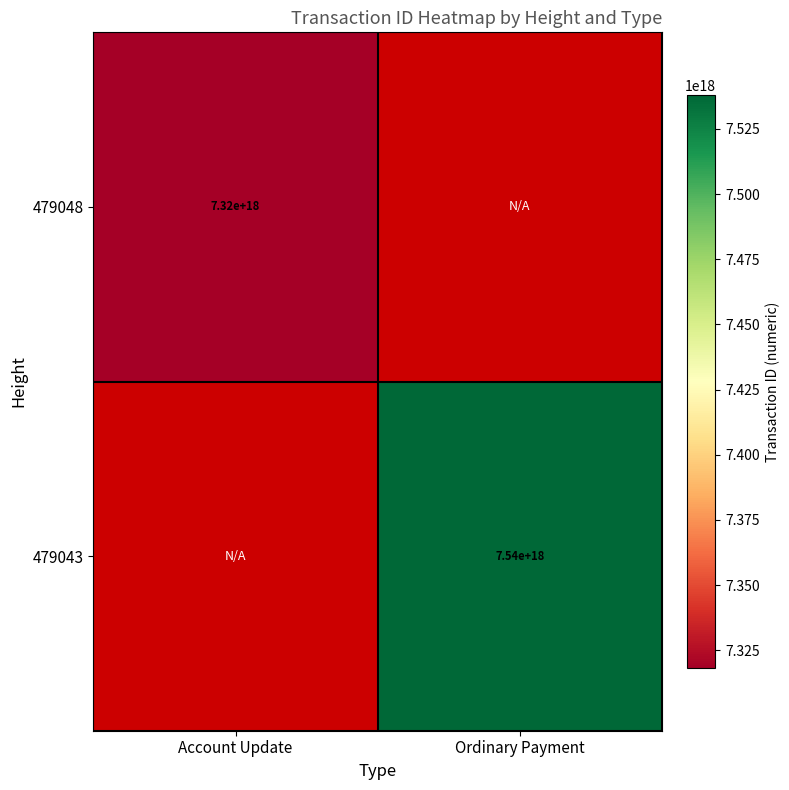

Count the number of data series in this chart.

2